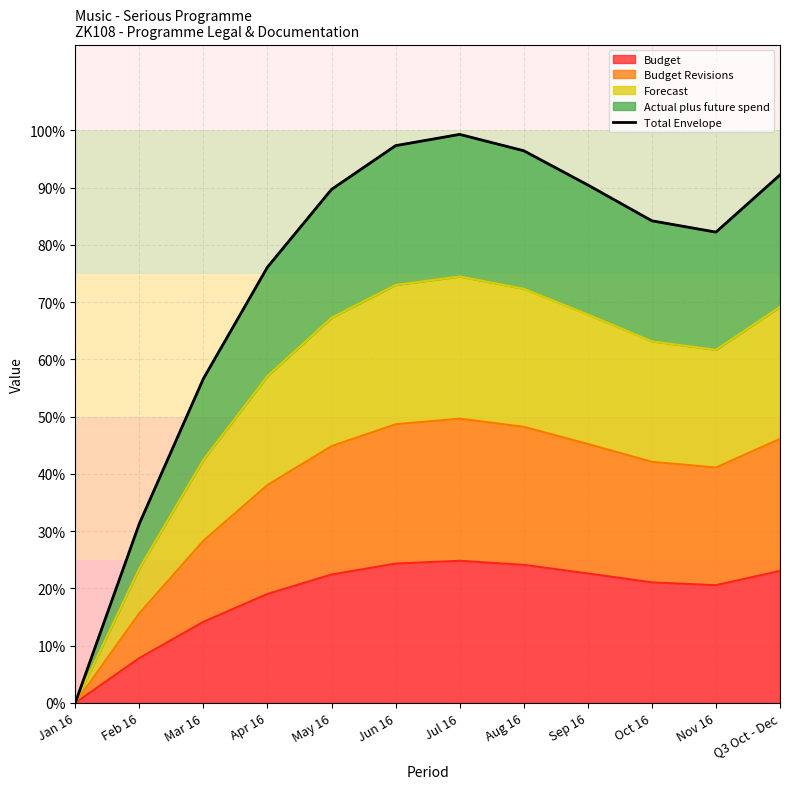

What is the difference between the values at May 16 and Q3 Oct - Dec?

2.5